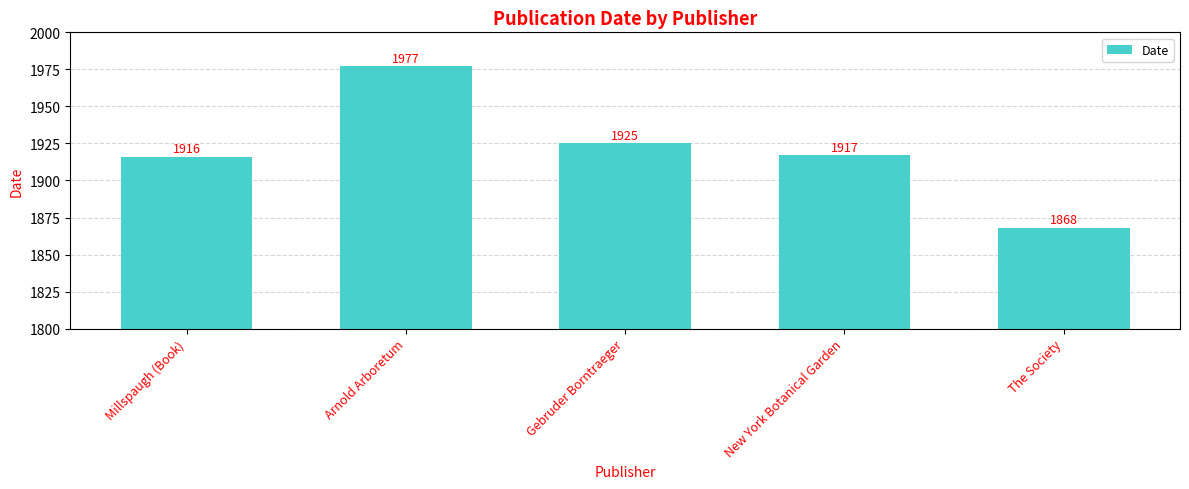

The chart shows a value of 1868 at The Society. True or false?

True